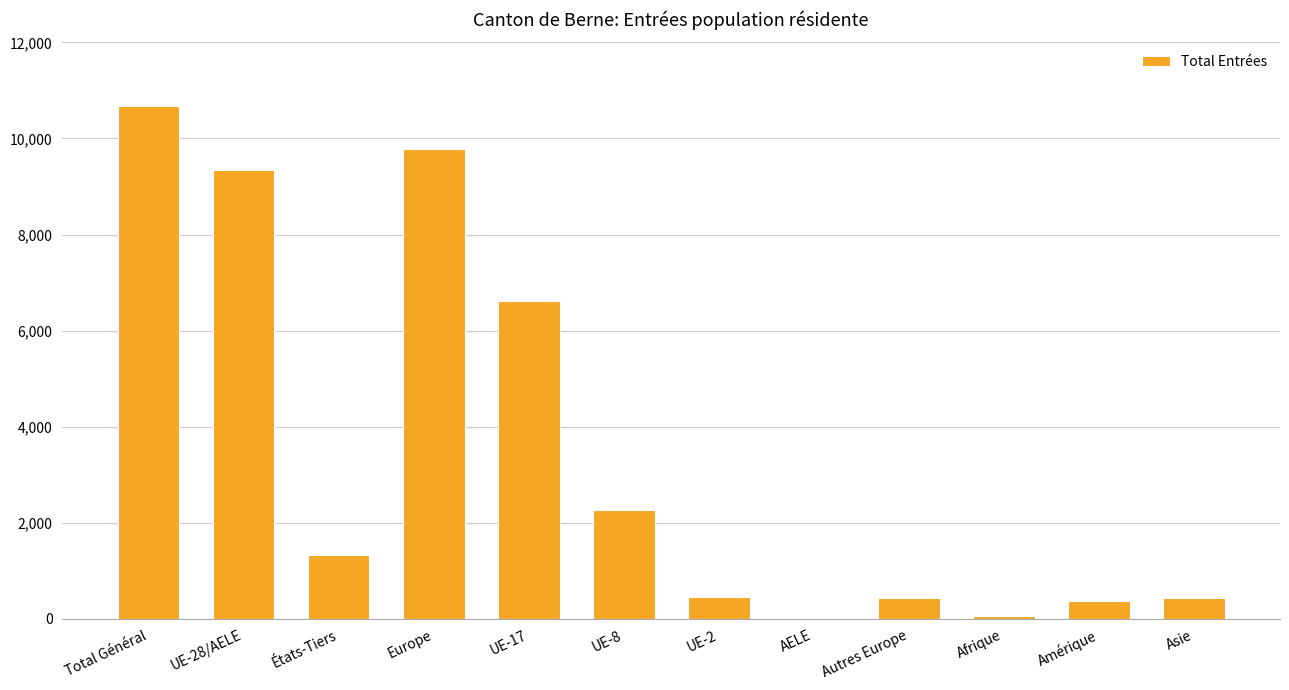

Is it true that the value at AELE is 8?

True